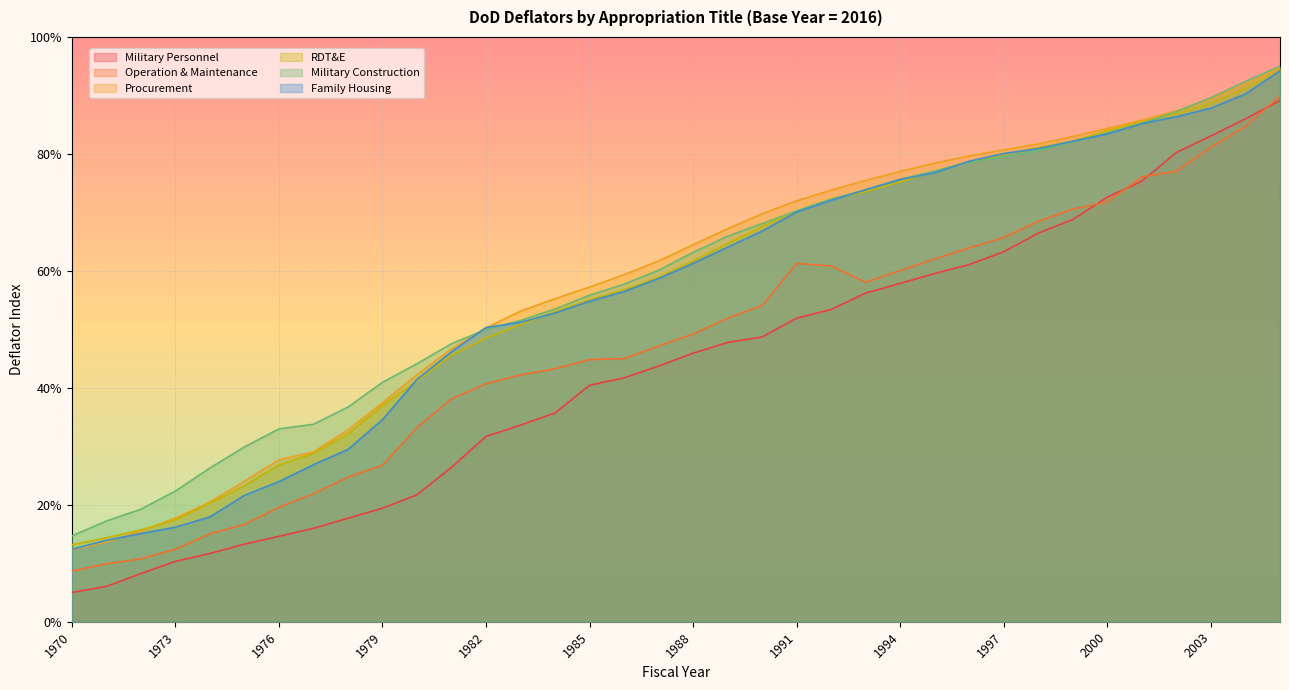

Rank the series by their maximum value, from highest to lowest.

Military Construction, Procurement, RDT&E, Family Housing, Operation & Maintenance, Military Personnel